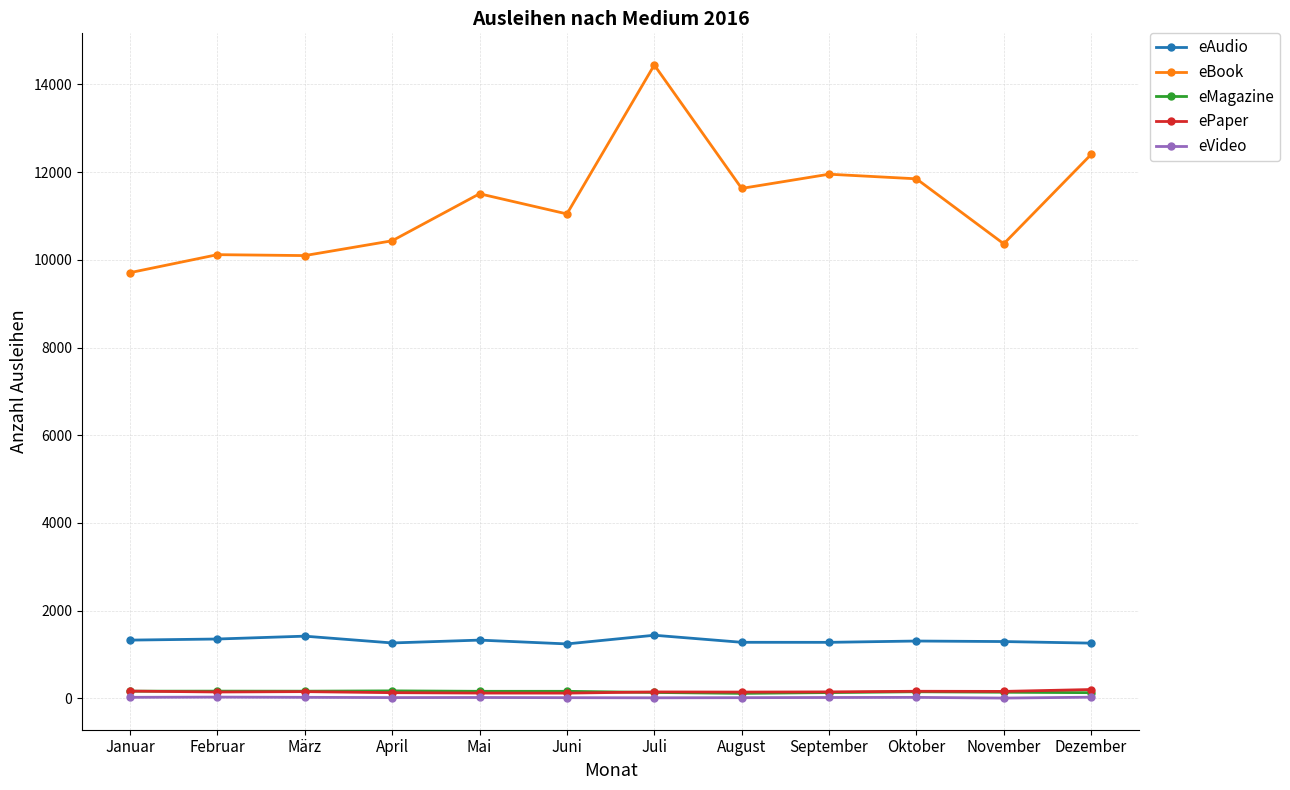

Is the value of eVideo at November greater than the value of eBook at Juli?

No